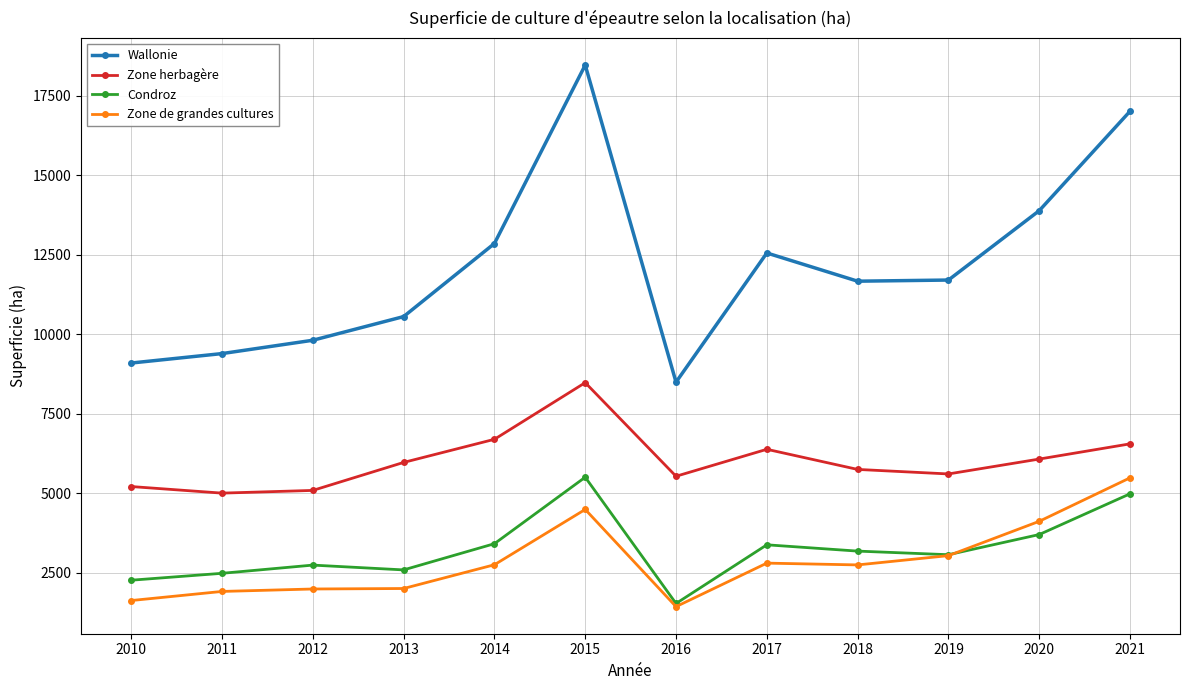

True or false: Condroz and Zone herbagère cross at least once.

False